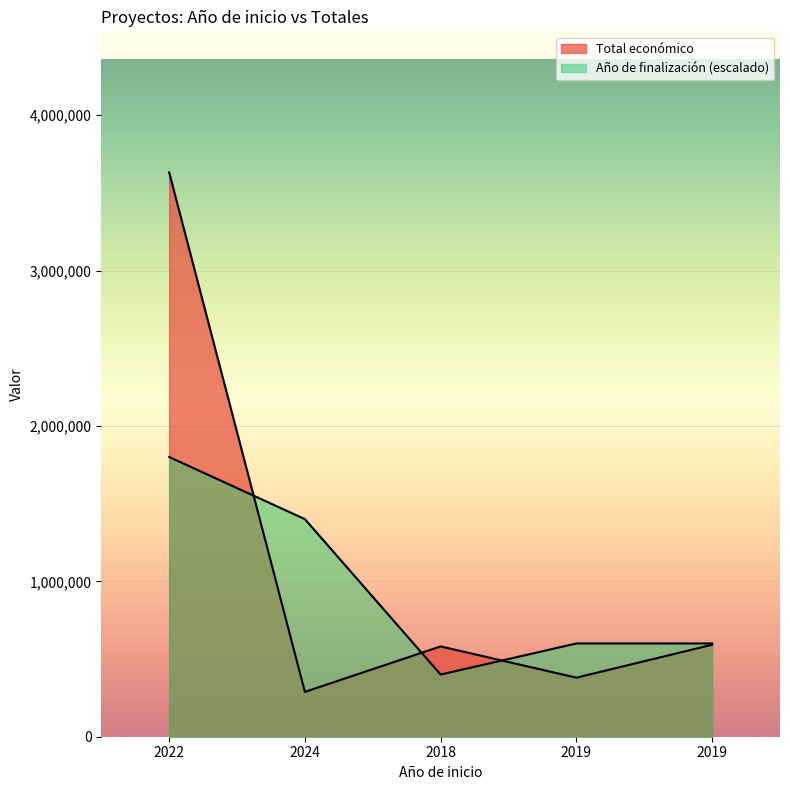

Count the Año de finalización values in the range 600000 to 1400000.

3